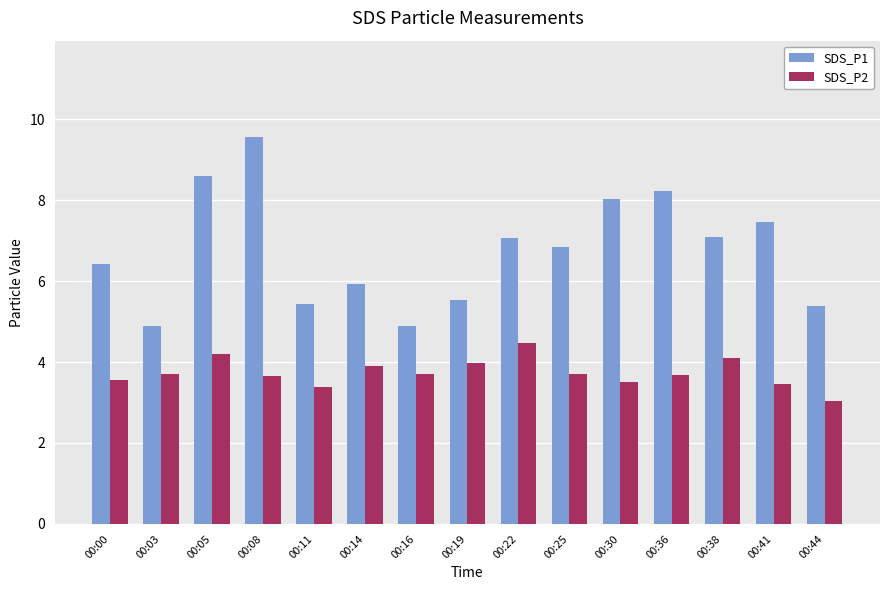

Which series changed the most between 00:30 and 00:36?

SDS_P1